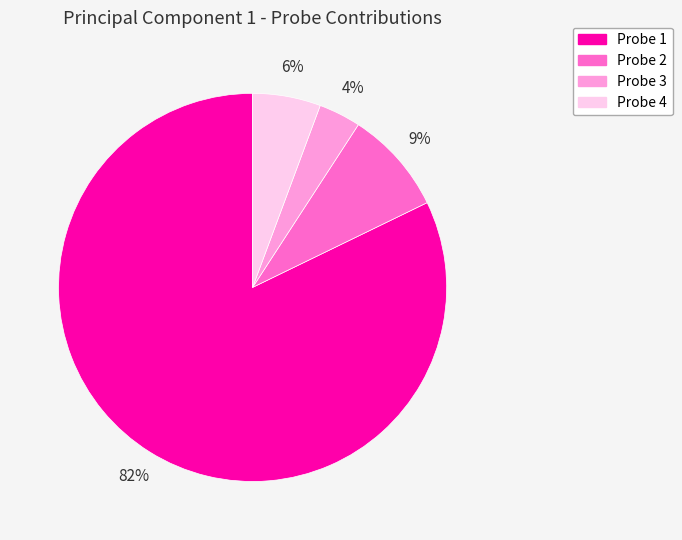

To the nearest percent, what percentage of the pie is Probe 2?

9%